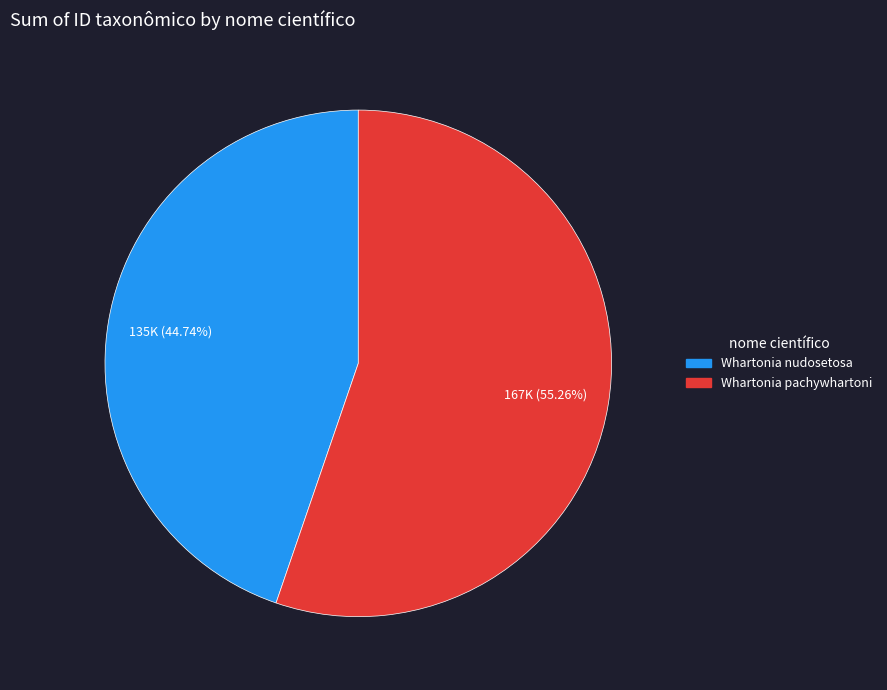

Which slice is the smallest?

Whartonia nudosetosa